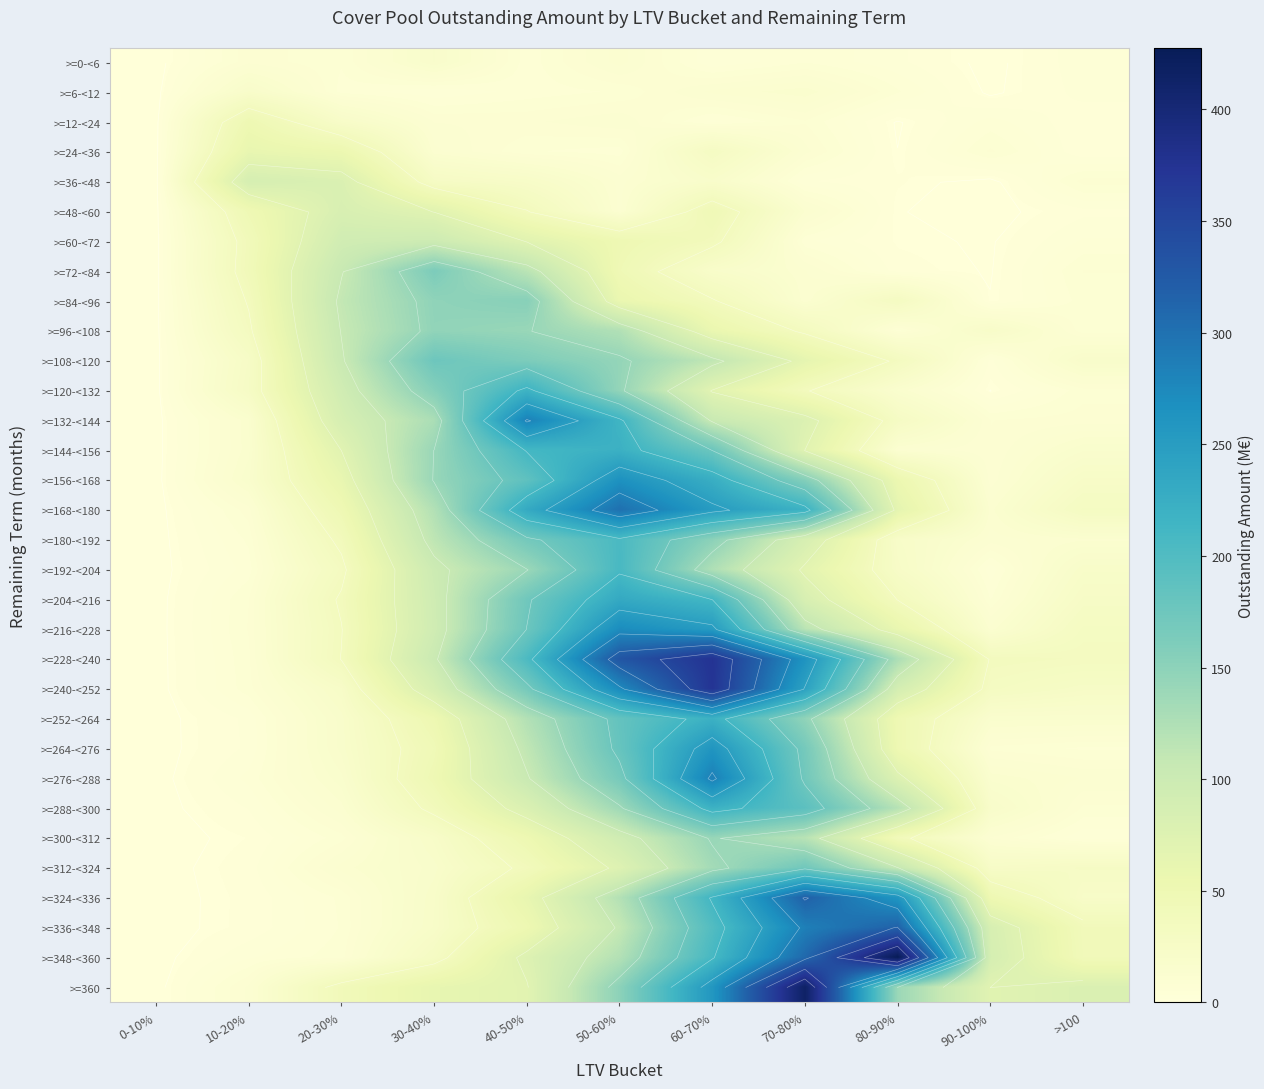

What is the difference between the maximum and minimum values in the >=96-<108 series?

146.6